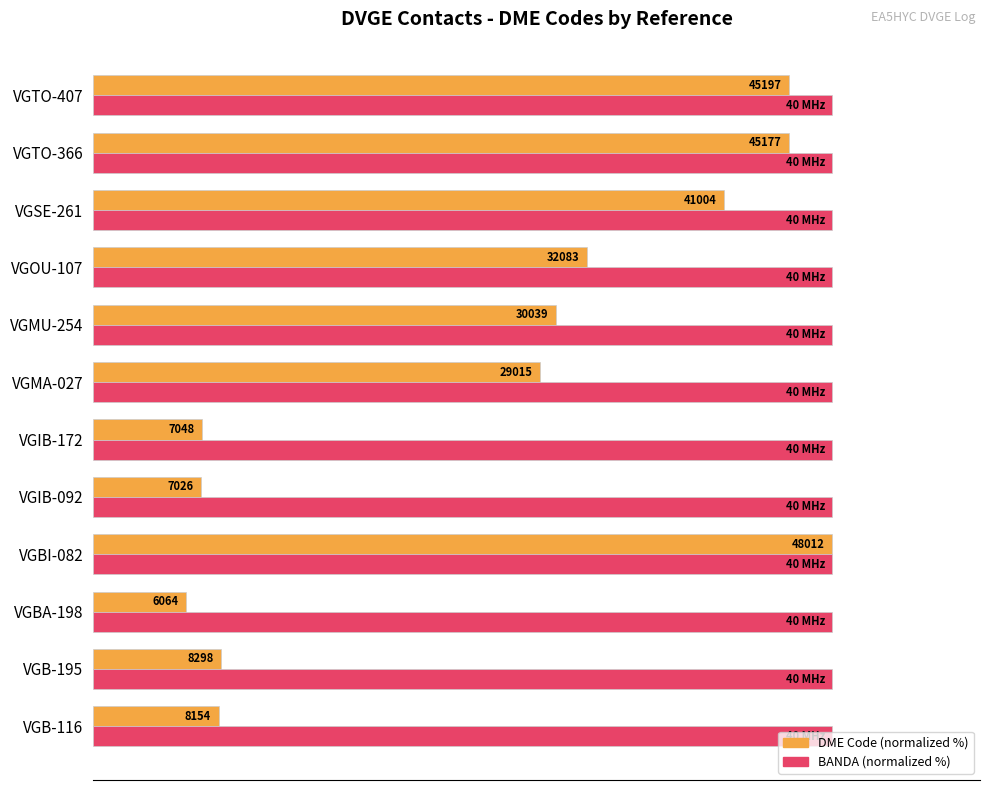

What are all the series names shown in the legend?

DME Code (normalized %), BANDA (normalized %)